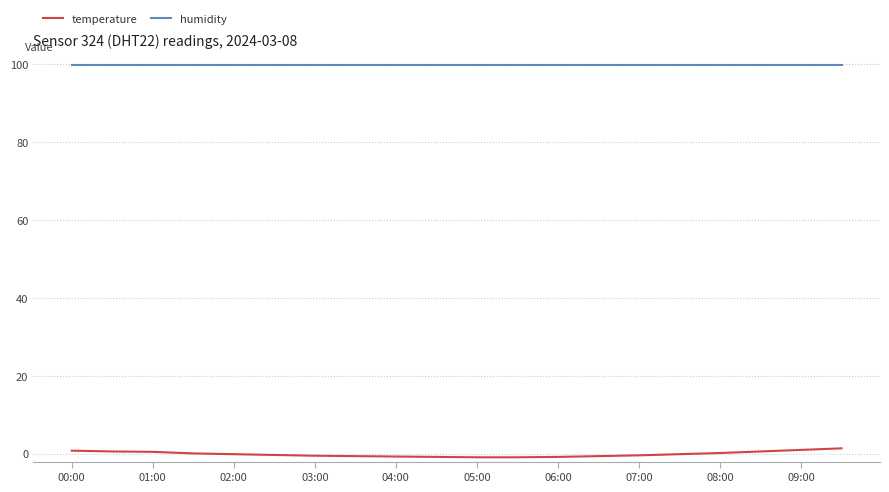

True or false: humidity and temperature intersect in this chart.

False